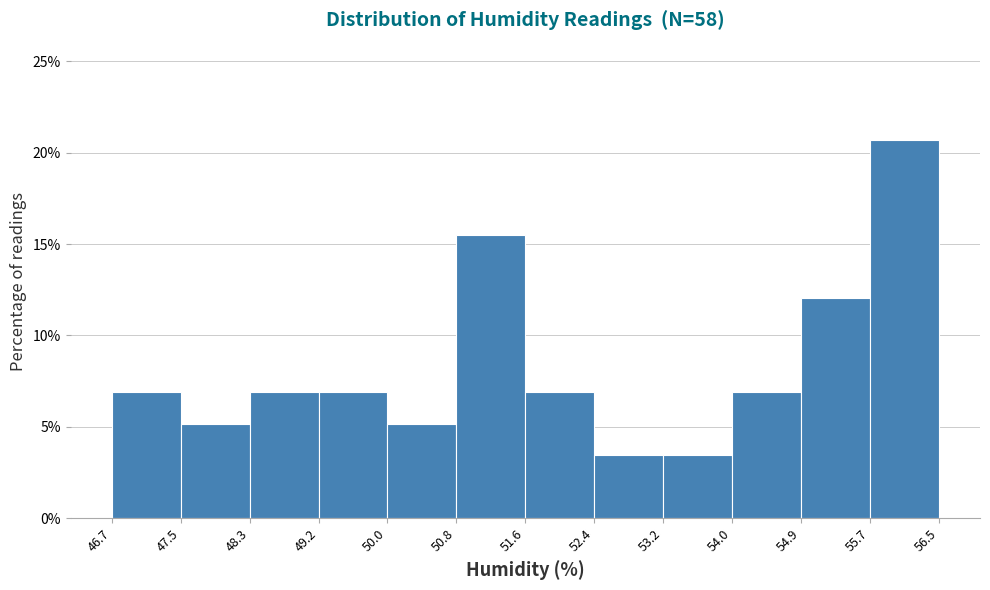

Reading left to right, transcribe this chart: for each bar, give the range it covers on the x-axis and its height. The values are not printed on the chart, so give them approximately, as read against the axis.

46.7 to 47.5: 7.0
47.5 to 48.3: 5.0
48.3 to 49.2: 7.0
49.2 to 50.0: 7.0
50.0 to 50.8: 5.0
50.8 to 51.6: 15.5
51.6 to 52.4: 7.0
52.4 to 53.2: 3.5
53.2 to 54.0: 3.5
54.0 to 54.9: 7.0
54.9 to 55.7: 12.0
55.7 to 56.5: 20.5